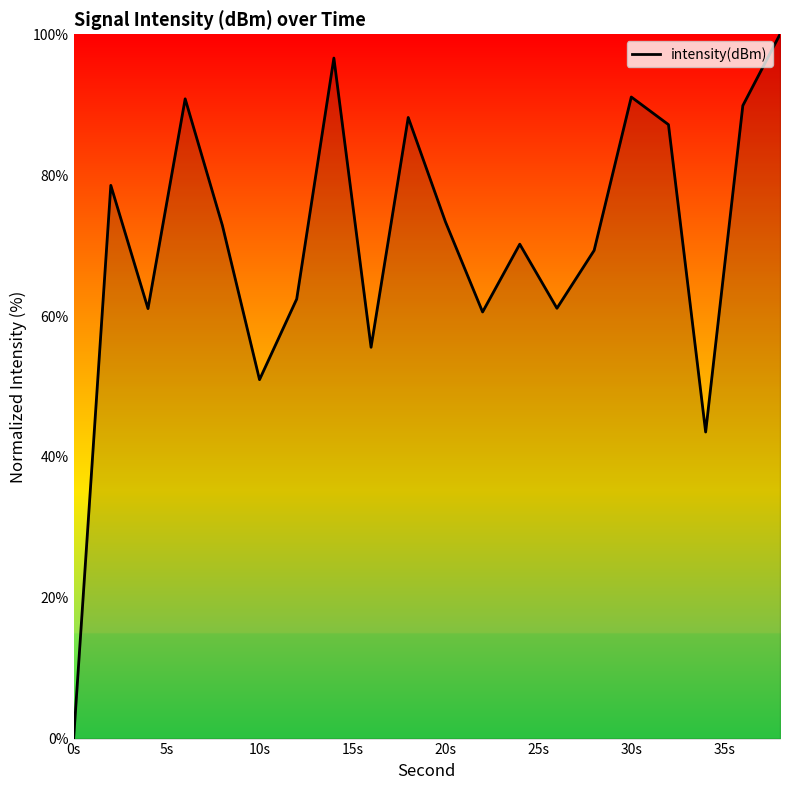

What is the difference between the maximum and minimum values?

100.0